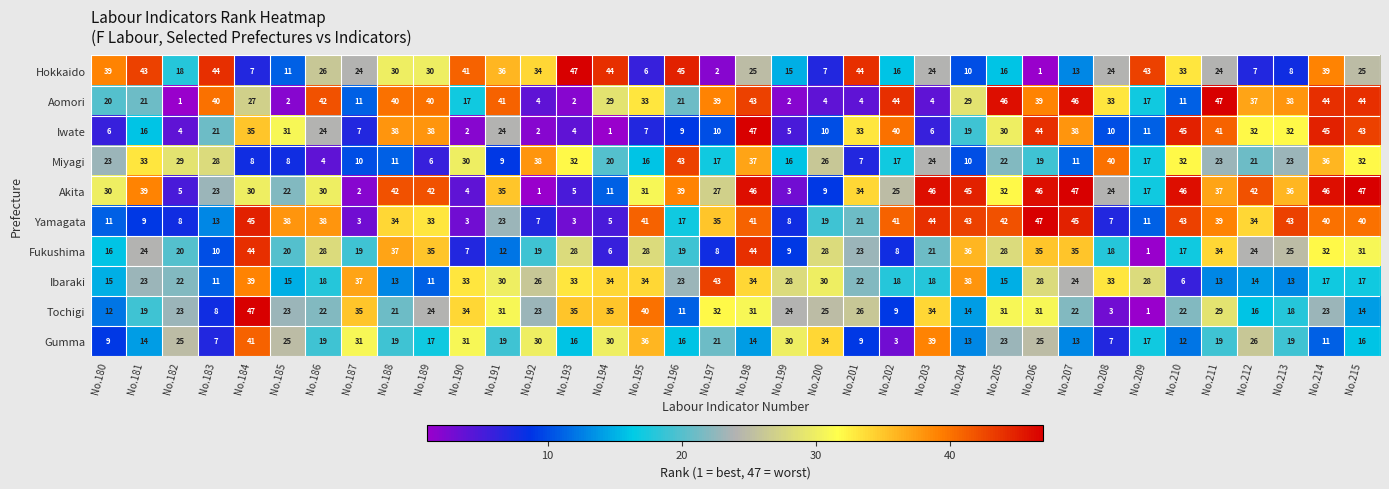

What is the approximate value of Gumma at No.187?

31